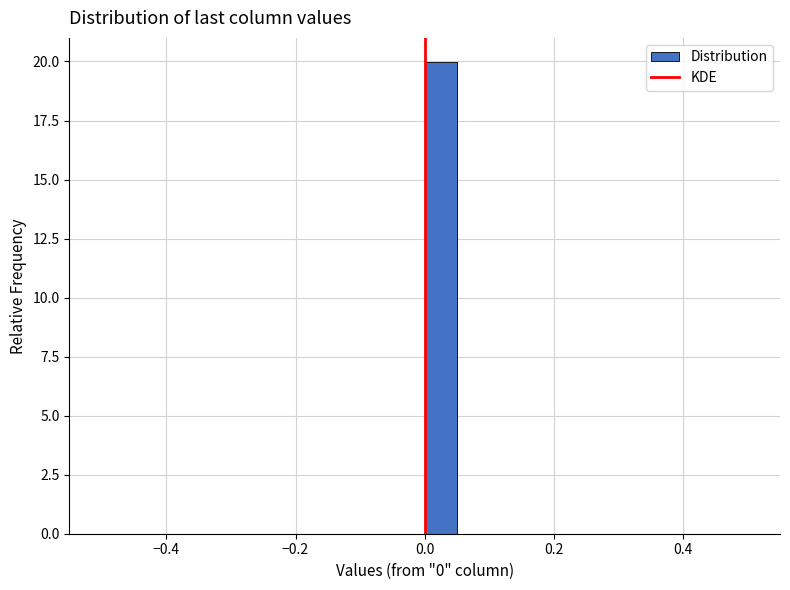

Around what value on the x-axis is the tallest bar? Give the approximate position of its centre, as read against the axis.

0.02